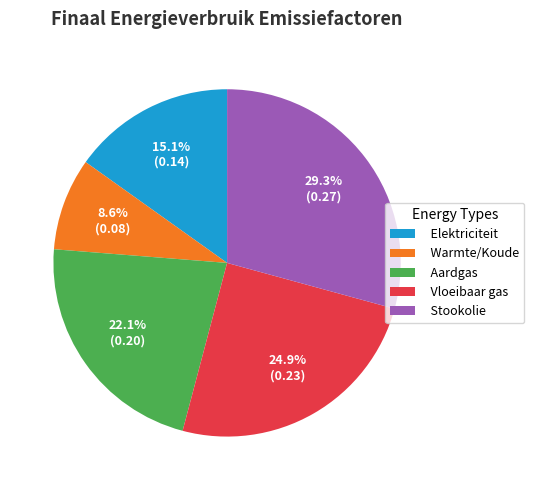

Does Warmte/Koude represent more than half of the total?

No